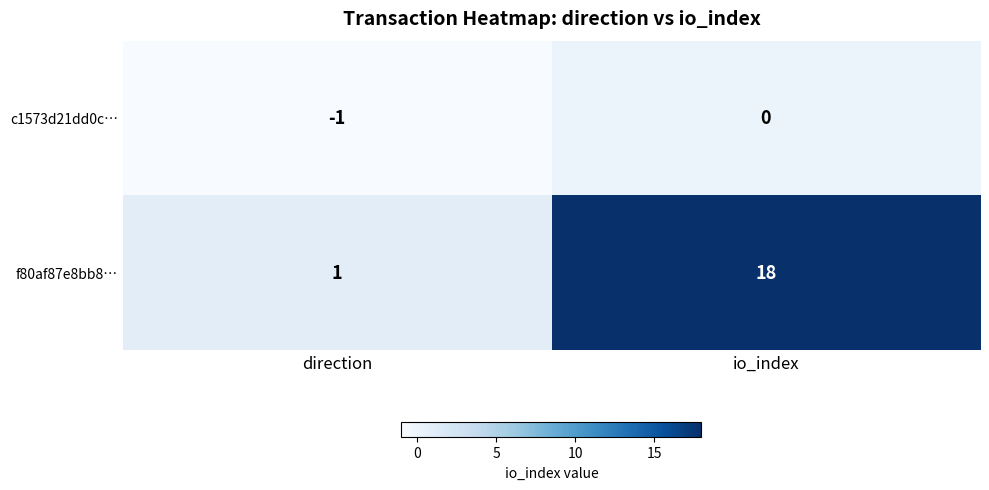

How many data points does each series have?

2